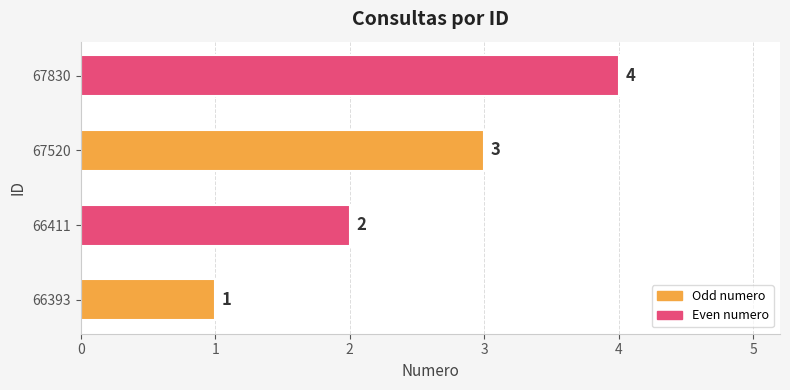

Approximately how many times larger is the value at 67830 compared to 66411?

2.0